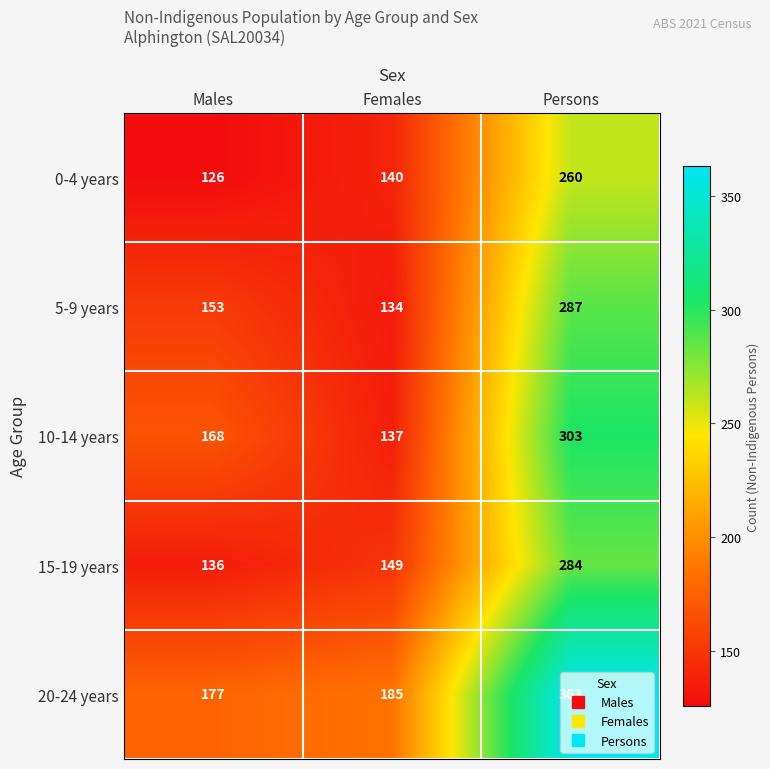

How many distinct data groups are displayed?

5